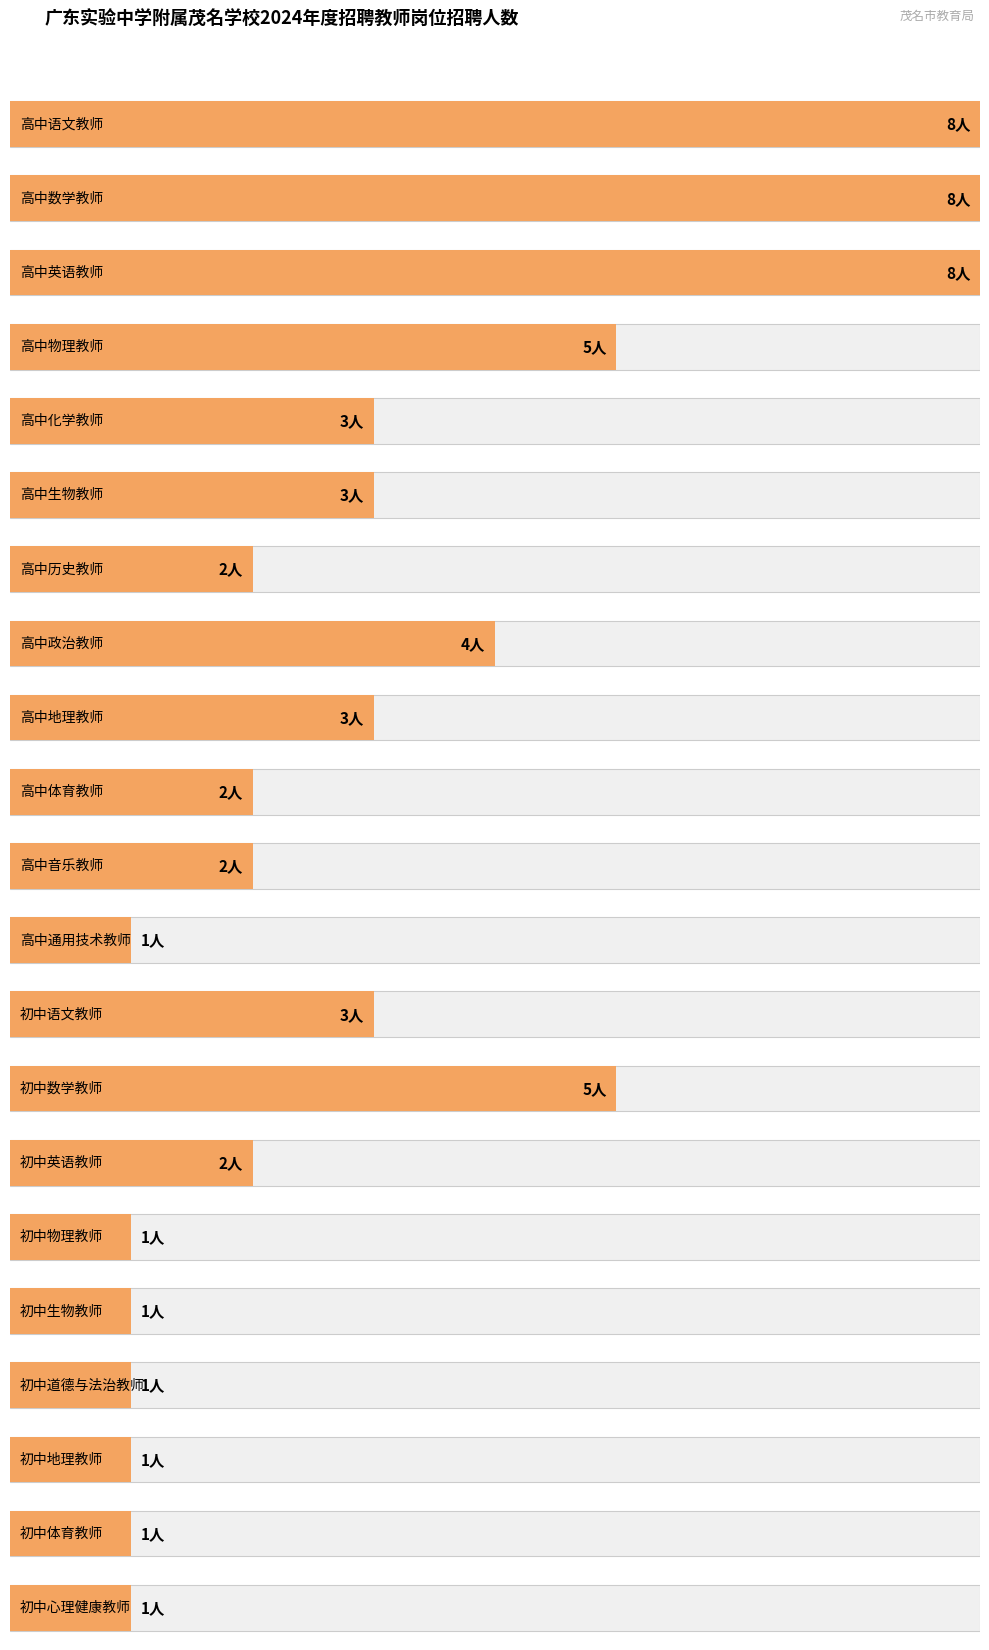

Rank the categories by value from highest to lowest.

高中语文教师, 高中数学教师, 高中英语教师, 高中物理教师, 初中数学教师, 高中政治教师, 高中化学教师, 高中生物教师, 高中地理教师, 初中语文教师, 高中历史教师, 高中体育教师, 高中音乐教师, 初中英语教师, 高中通用技术教师, 初中物理教师, 初中生物教师, 初中道德与法治教师, 初中地理教师, 初中体育教师, 初中心理健康教师